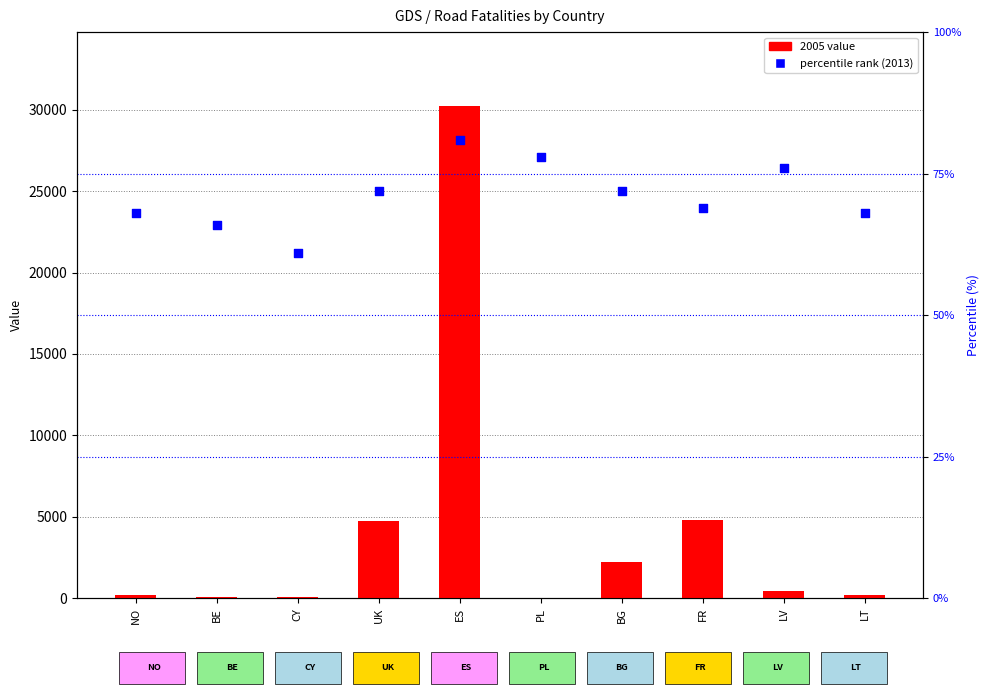

At which category is the sum across all series the highest?

ES